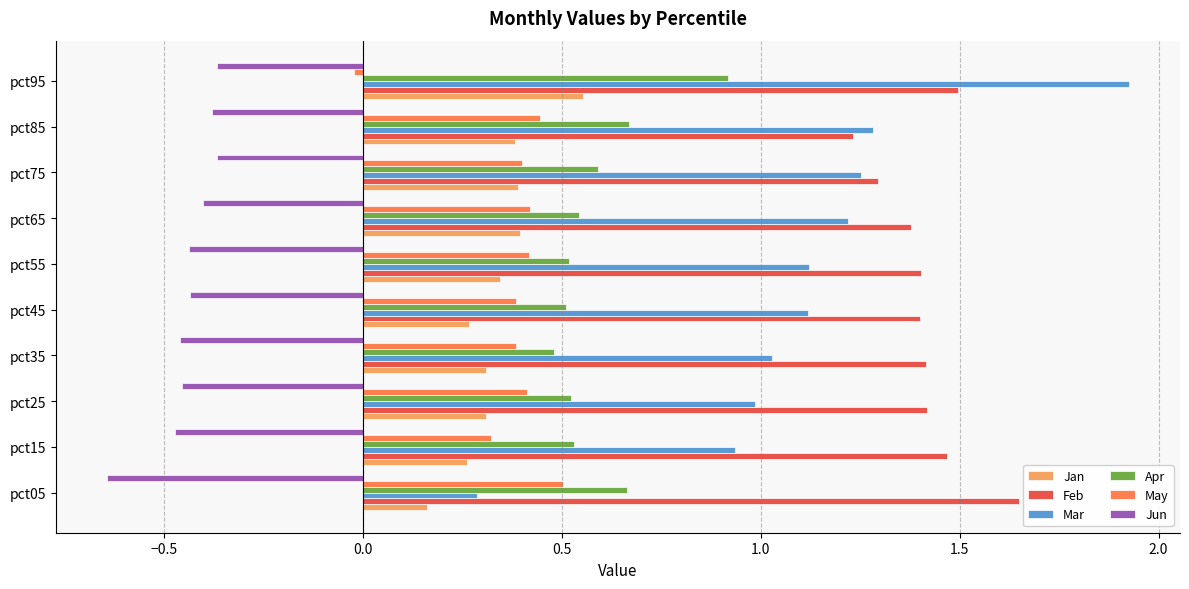

True or false: Apr has a value of 0.9 at pct95.

True